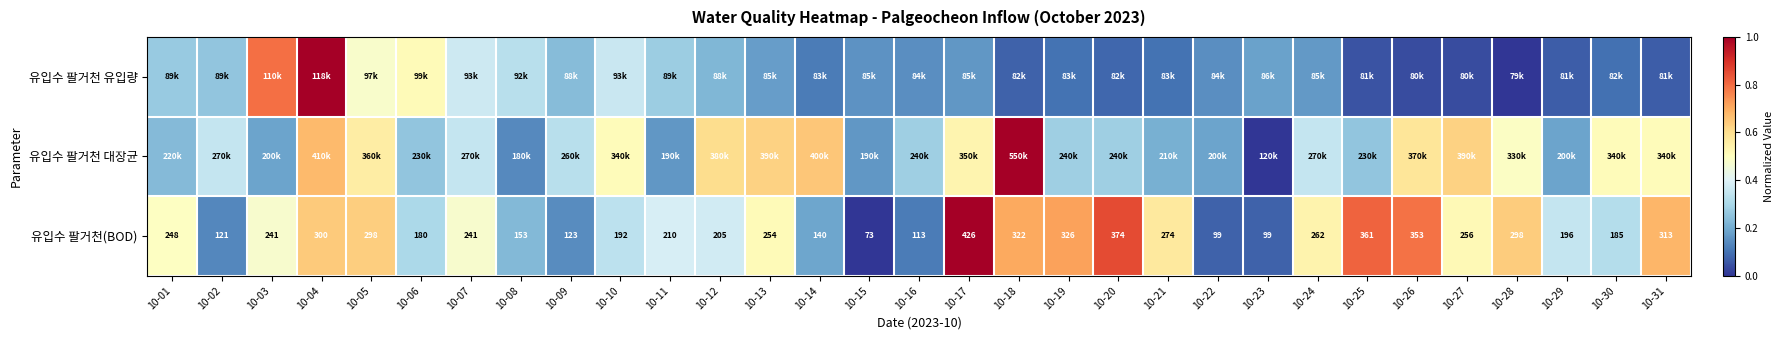

How many values in the 유입수 팔거천(BOD) series are below 241?

14